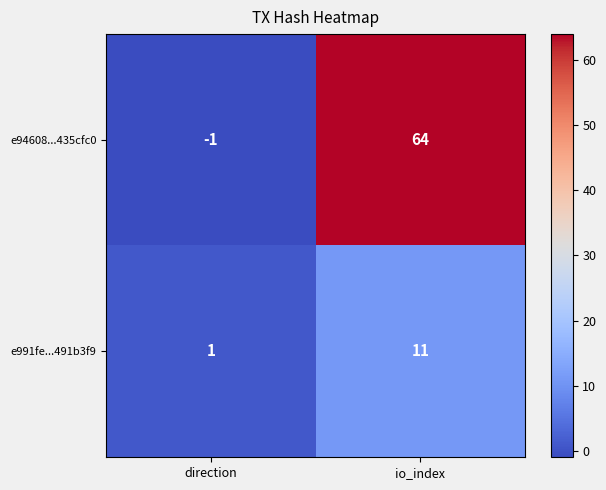

At which label is e94608...435cfc0 closest to 31?

direction